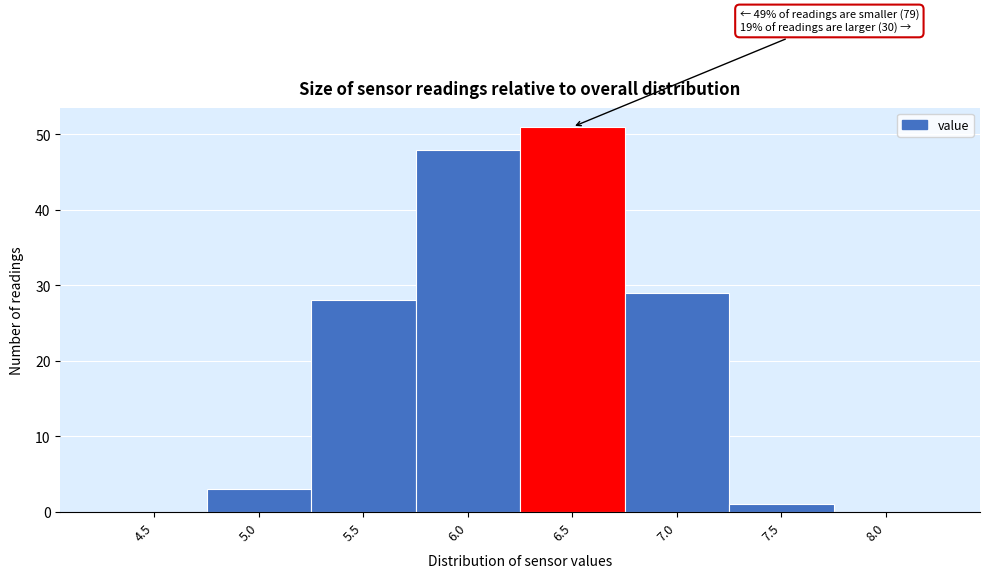

Reading right to left, what are all the values shown in this chart?

8.0=0	7.5=1	7.0=29	6.5=51	6.0=48	5.5=28	5.0=3	4.5=0